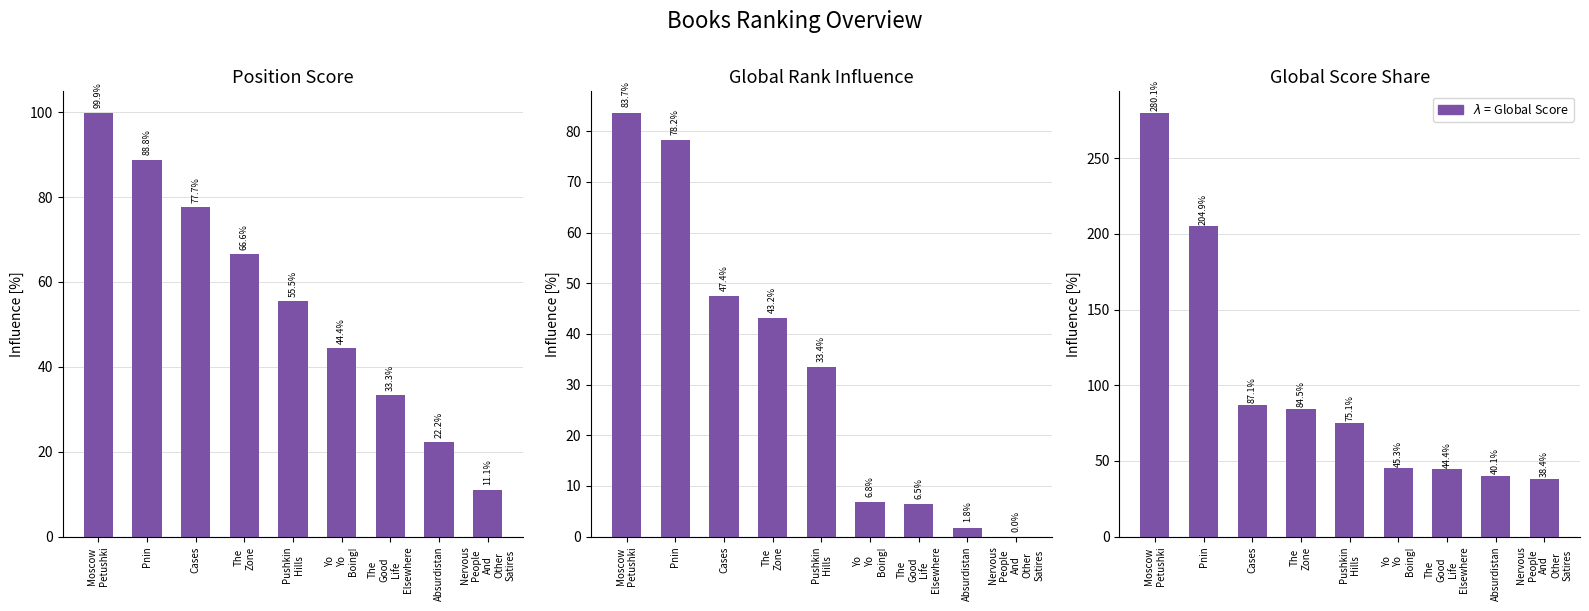

Which series has the largest total across all categories?

Global Score Share